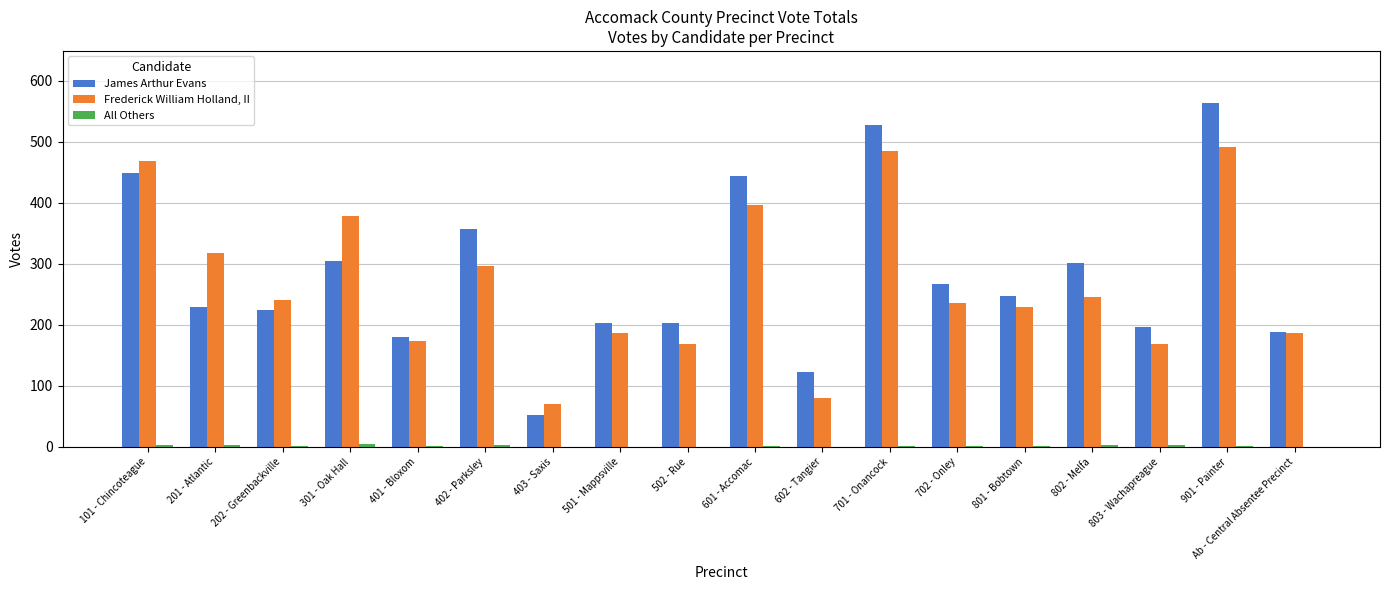

Is it true that James Arthur Evans equals 307 at Ab - Central Absentee Precinct?

False